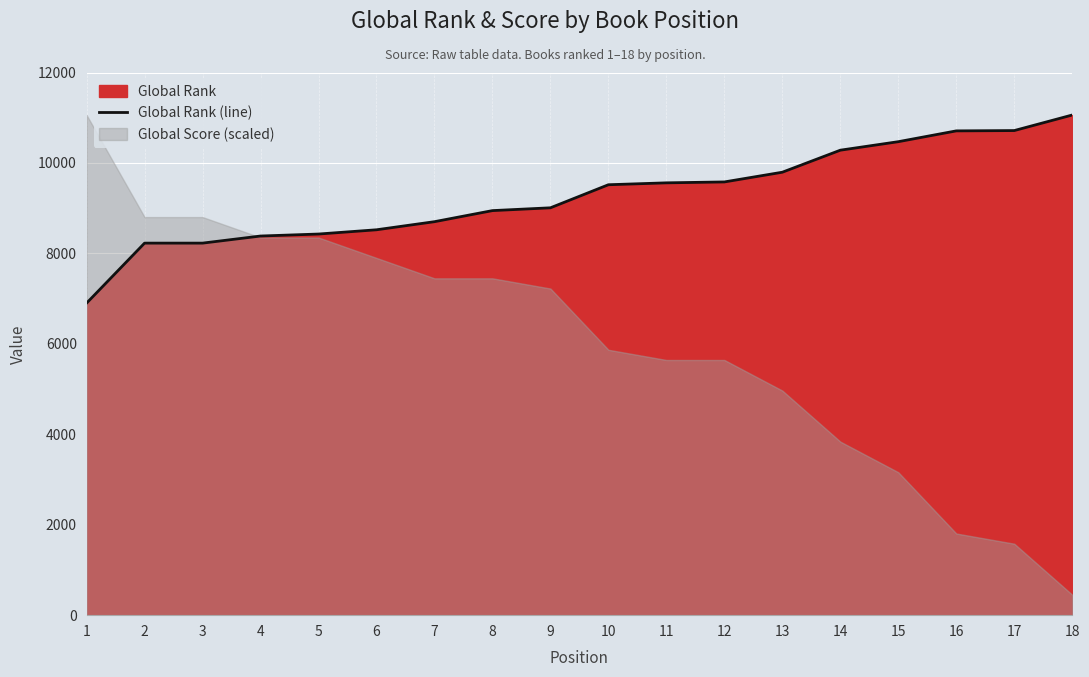

Is it true that the value at 9 is 9008?

True